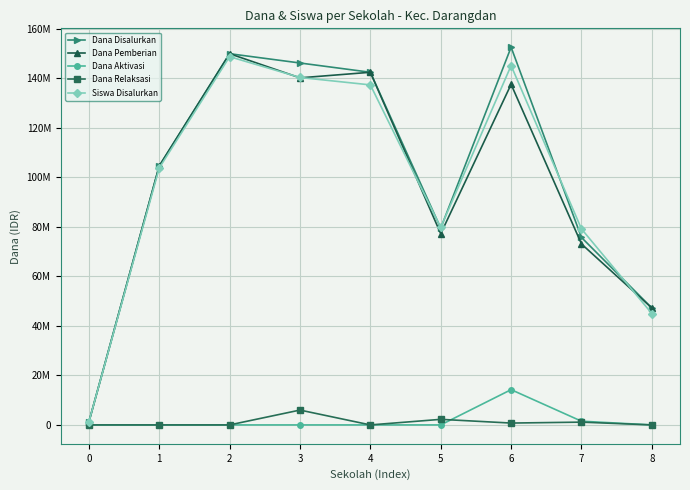

In Dana Pemberian, how many points are higher than both neighbors (excluding endpoints)?

3